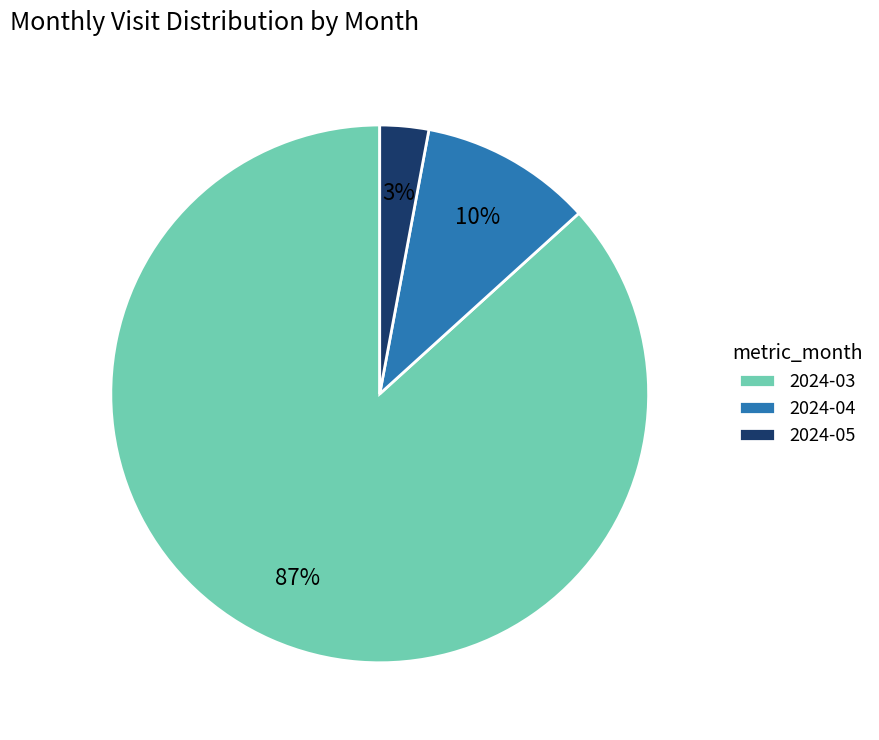

Which has a higher value, 2024-05 or 2024-03?

2024-03